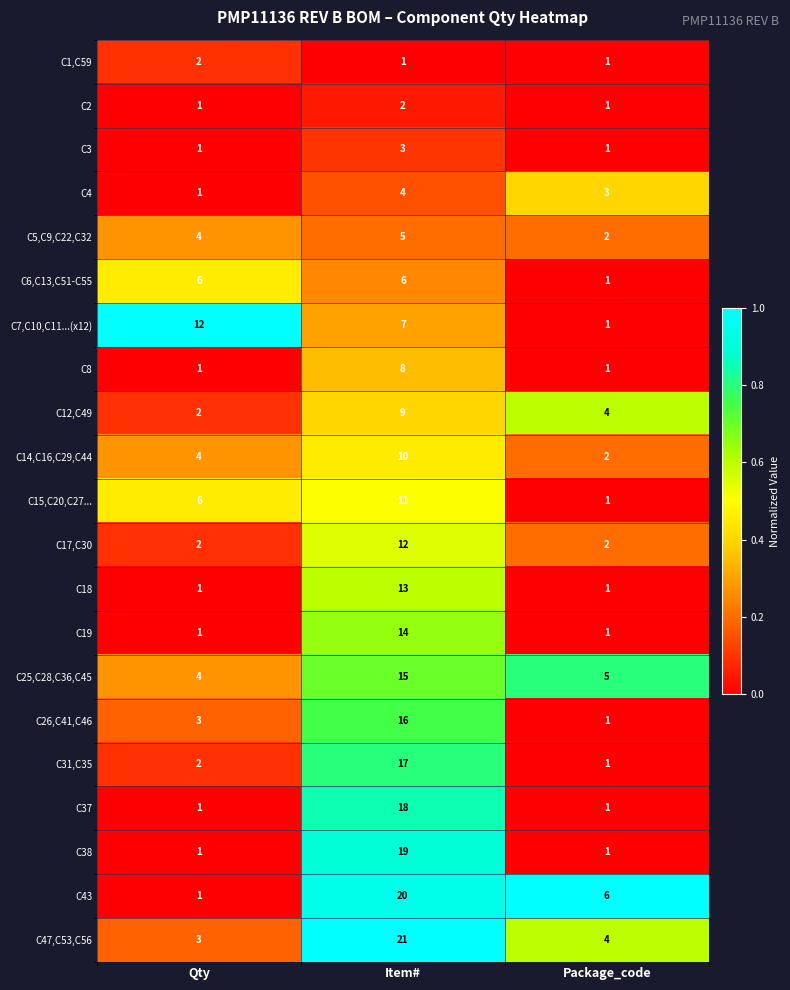

What is the total value across all series at Qty?

59